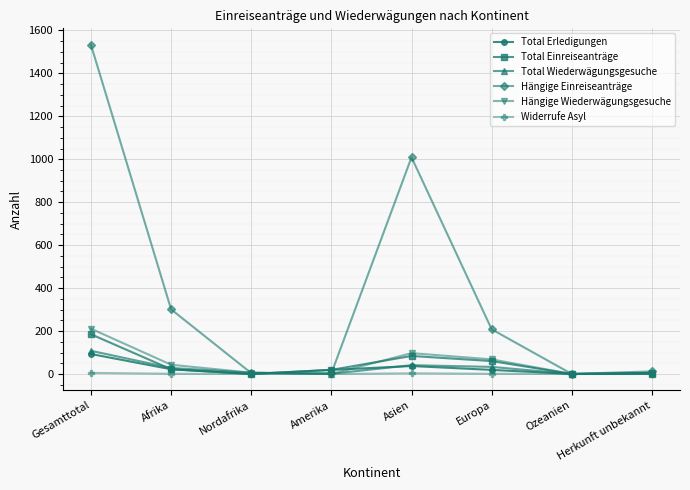

What is the sum of the Total Erledigungen values at Herkunft unbekannt and Asien?

42